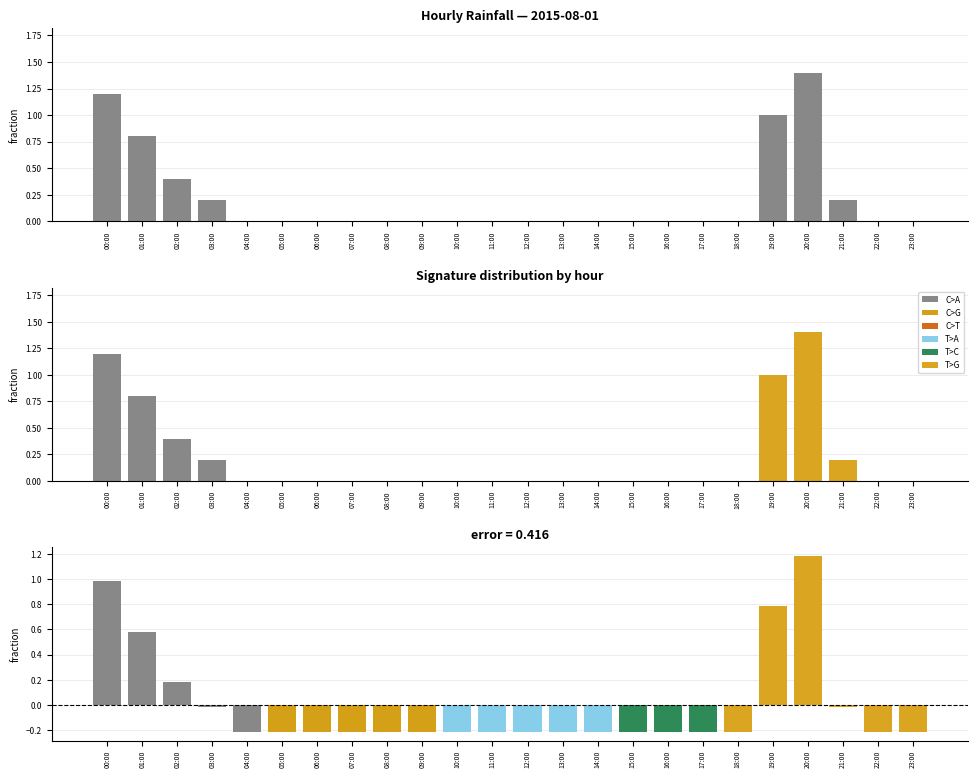

What is the total value across all series at 19:00?

1.8